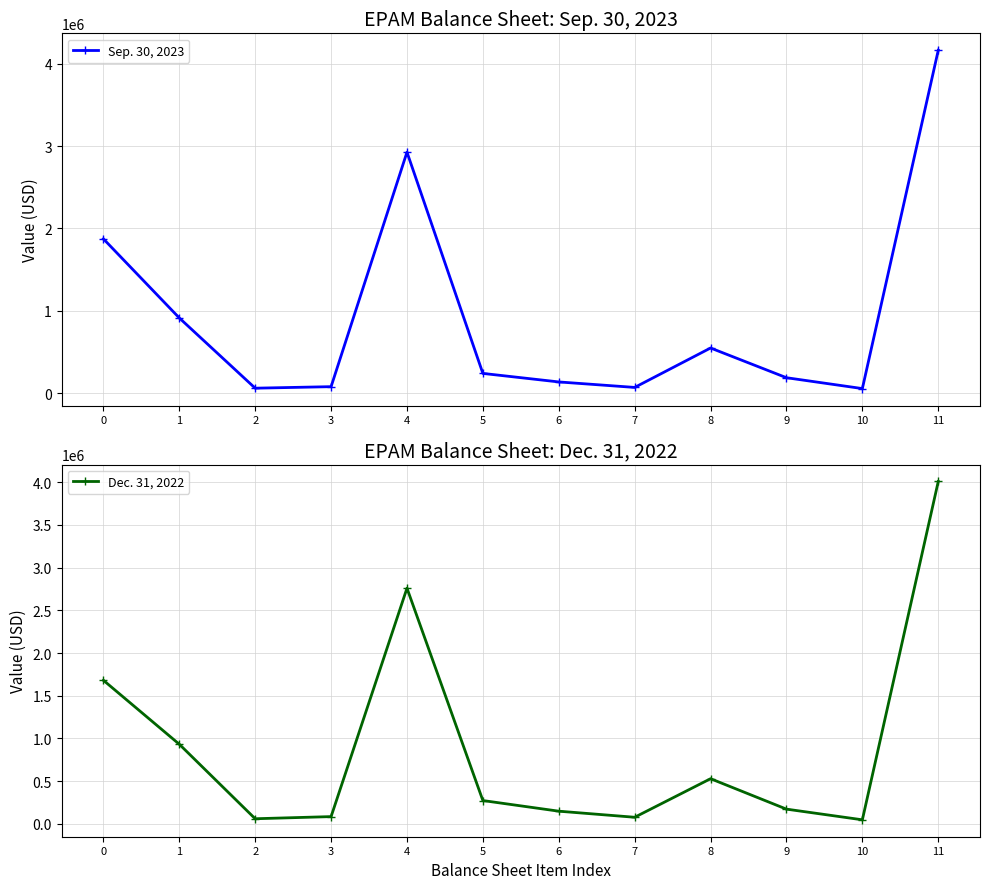

Which has a higher value, 2 or 9?

9